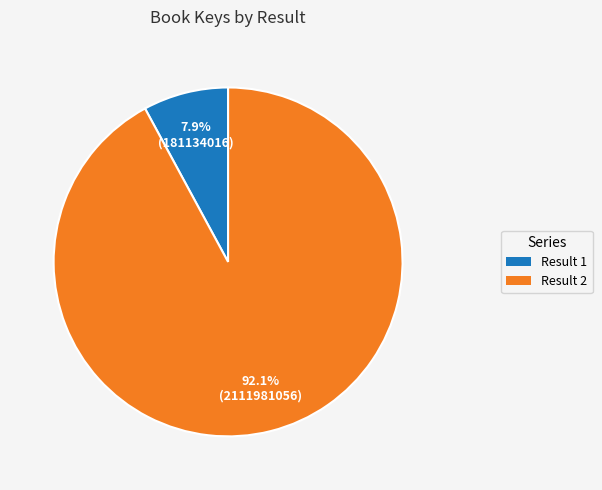

Is there a majority slice in this chart?

Yes